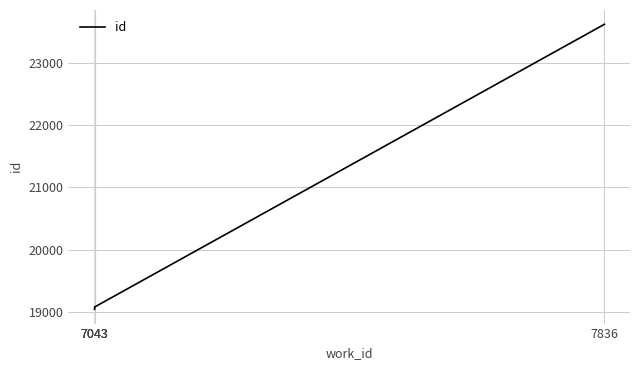

Reading left to right, what are all the values shown in this chart?

7043=19043	7043=19074	7043=19080	7836=23622